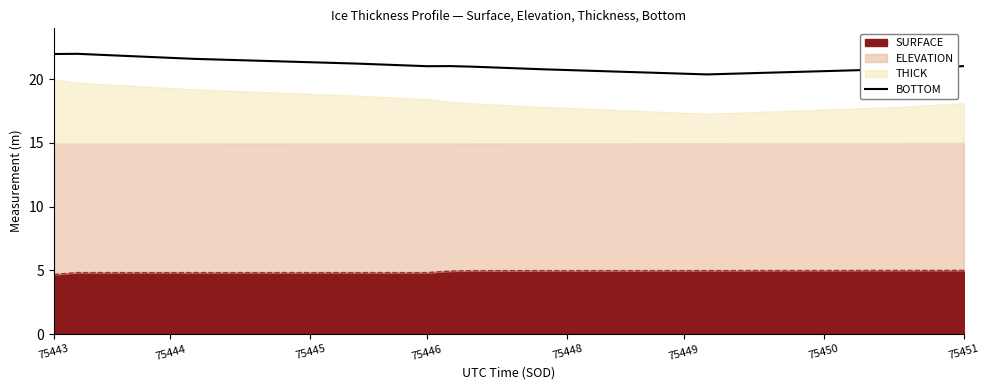

How many categories are shown in the chart?

40